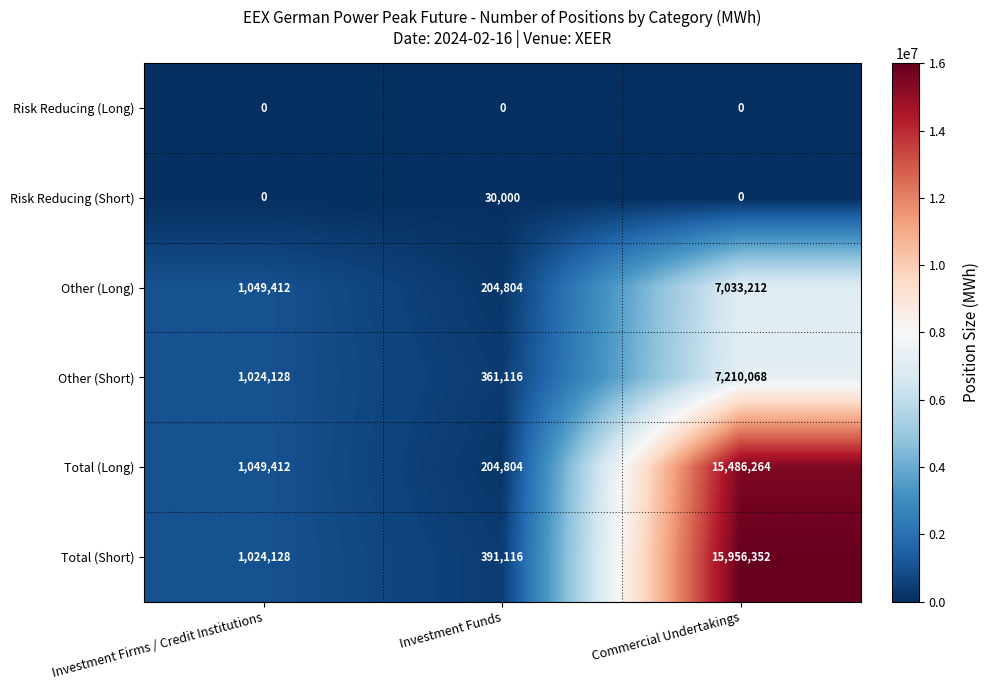

Which label corresponds to the largest value in the chart?

Commercial Undertakings